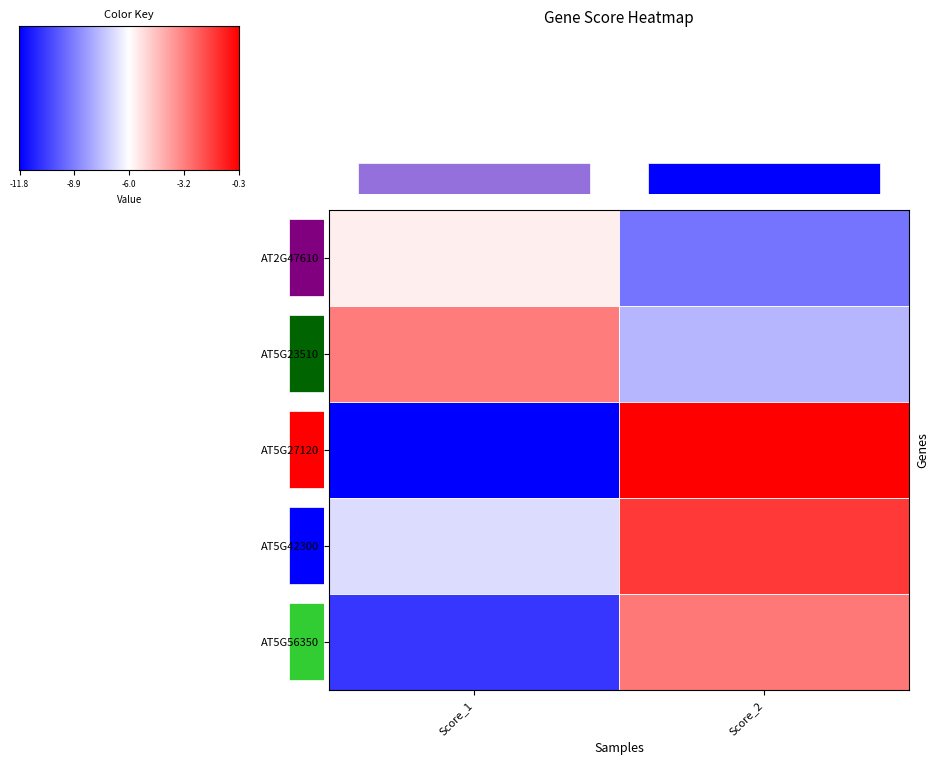

Which category has the highest value in the AT5G27120 series?

Score_2